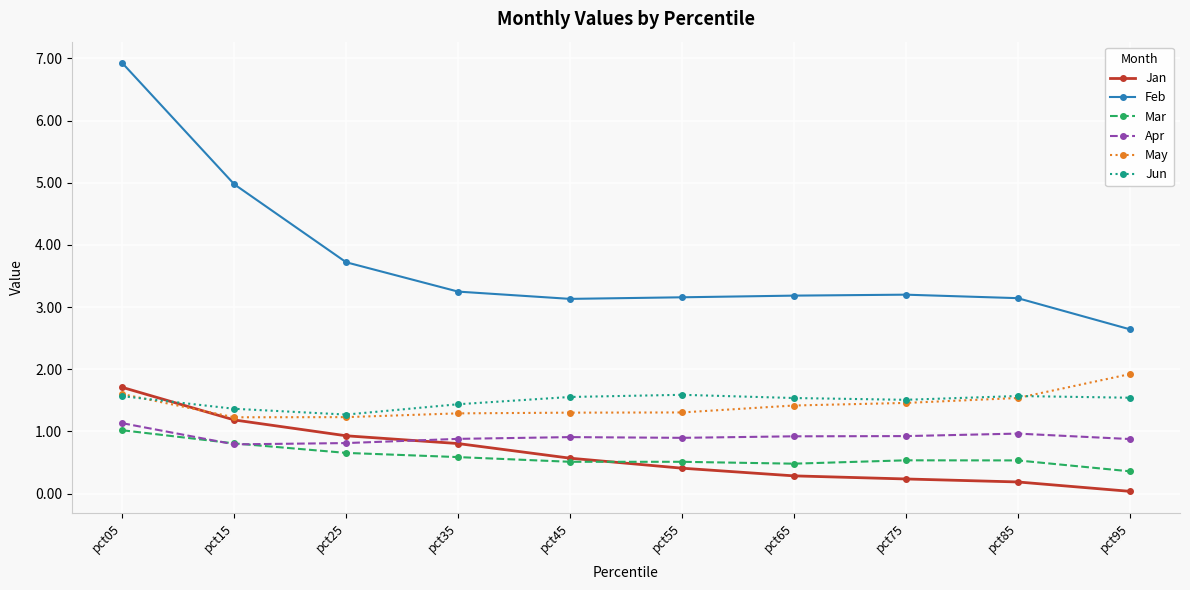

True or false: Jan has more than 2 points higher than both neighbors.

False